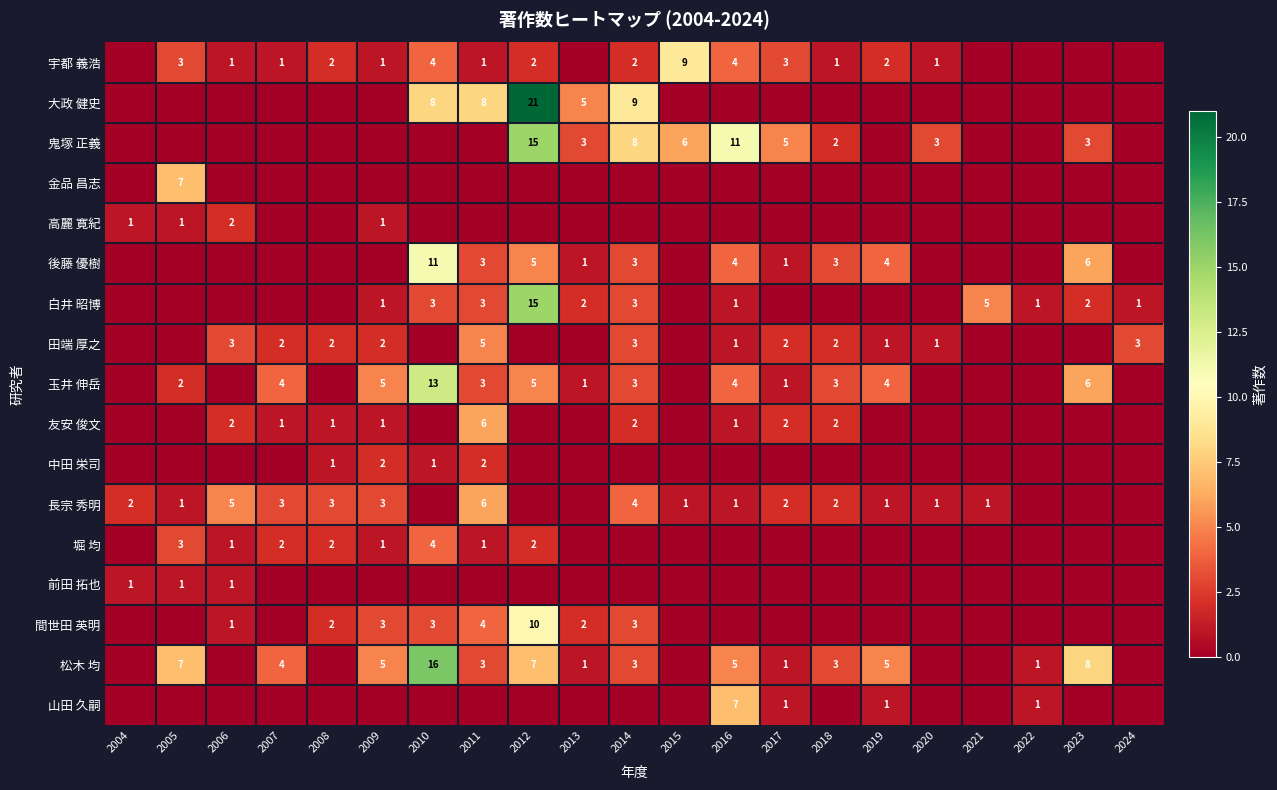

Count the number of categories in the chart.

21